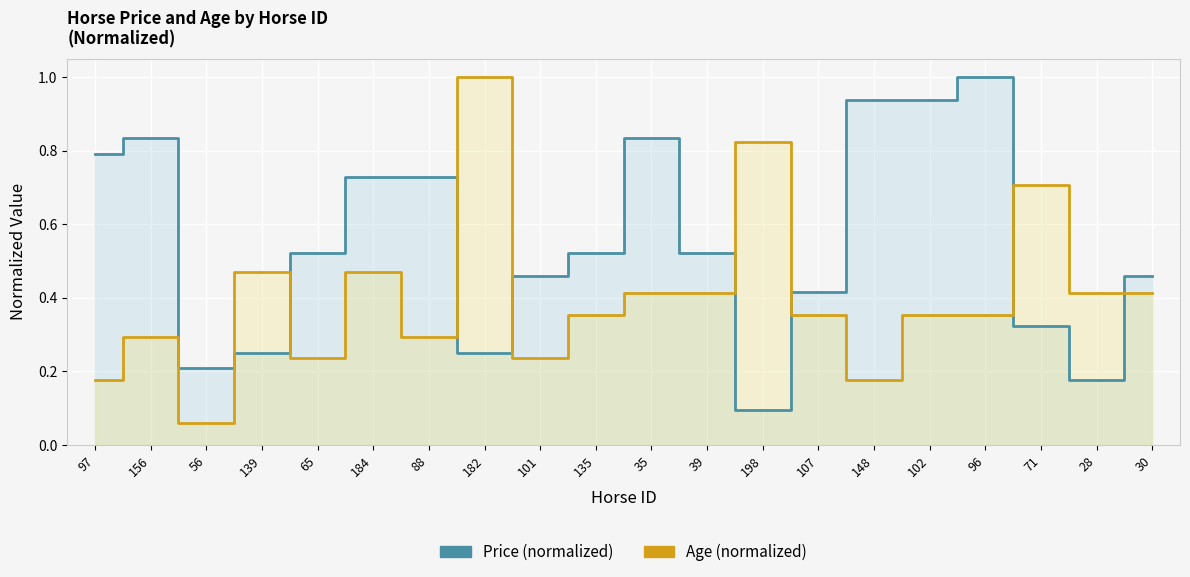

Rank the series by their average value, from lowest to highest.

Age (normalized), Price (normalized)